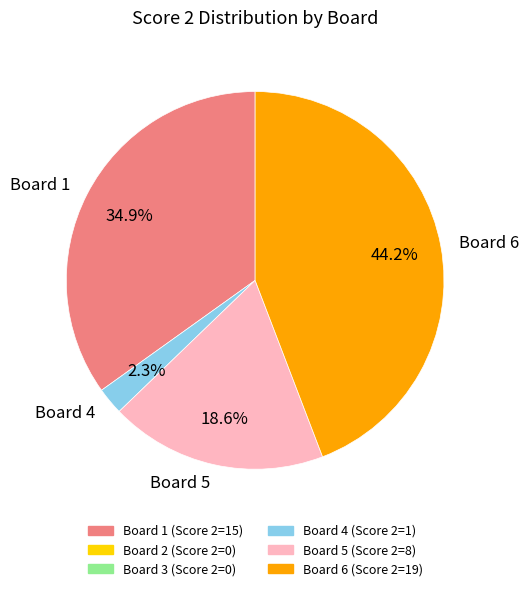

To the nearest percent, what percentage of the pie is Board 6?

44%